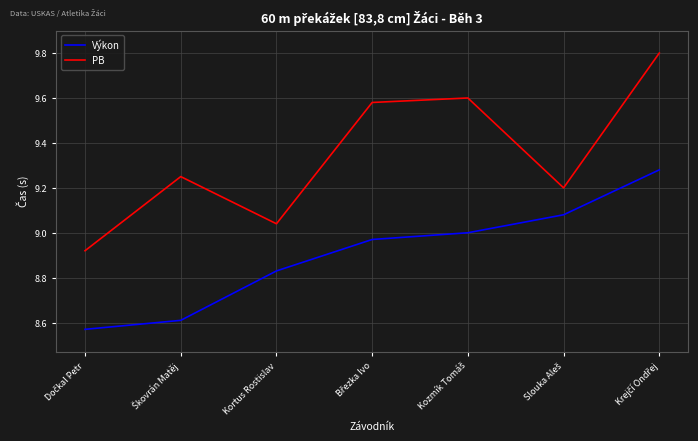

What is the greatest value displayed?

9.8